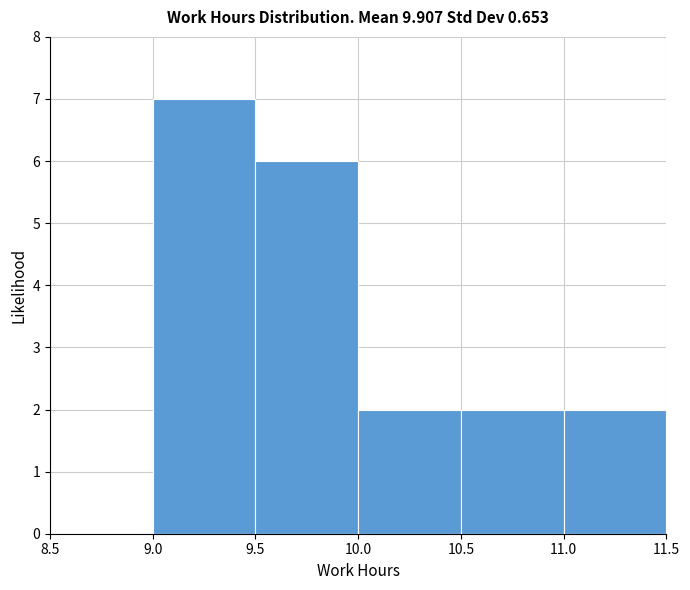

Reading left to right, list every bar in this chart as the range it spans on the x-axis followed by its height. The values are not printed on the chart, so give them approximately, as read against the axis.

8.5 to 9.0: 0
9.0 to 9.5: 7
9.5 to 10.0: 6
10.0 to 10.5: 2
10.5 to 11.0: 2
11.0 to 11.5: 2